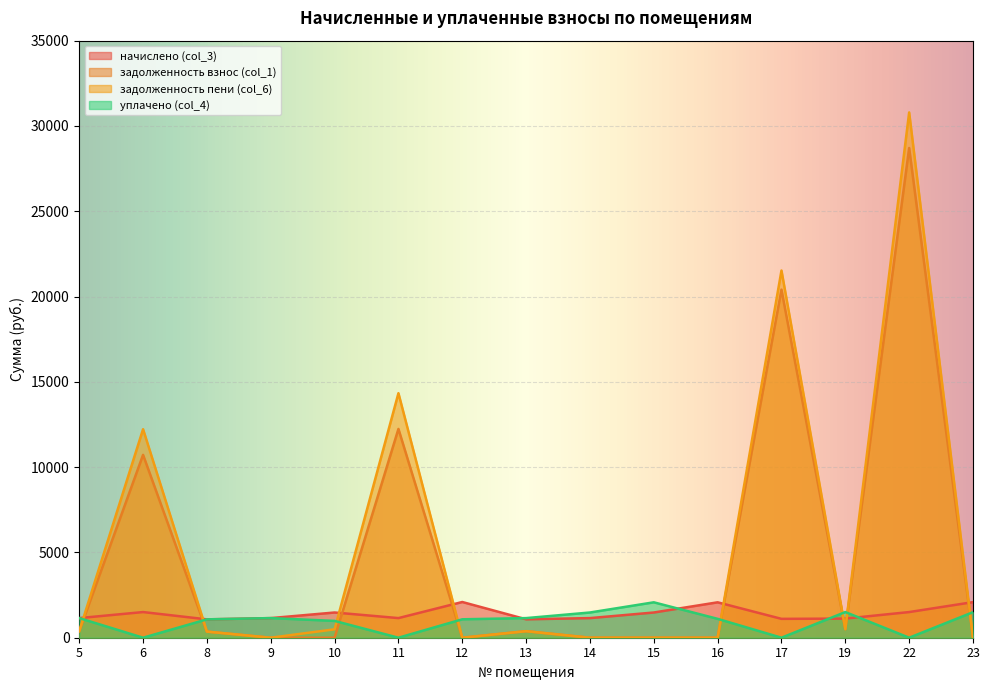

True or false: задолженность взнос (col_1) and уплачено (col_4) intersect in this chart.

True